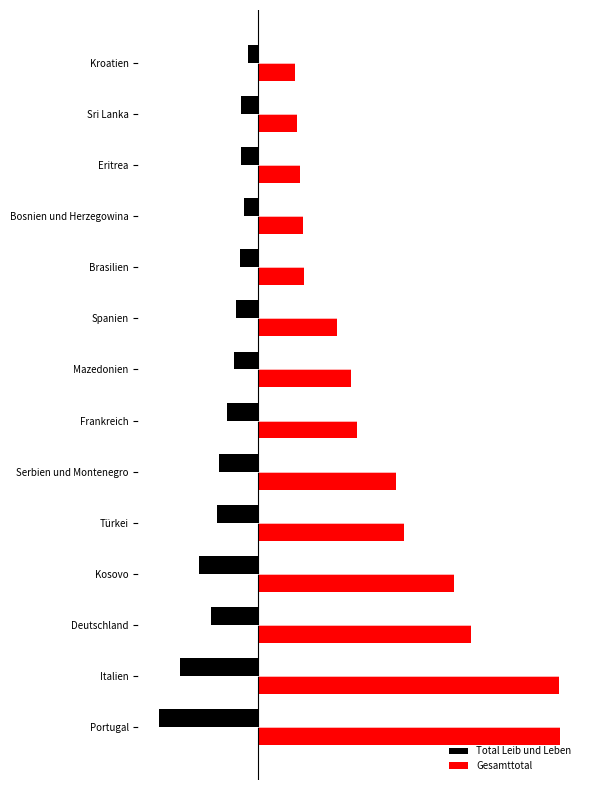

What is the minimum value shown in the chart?

-1013